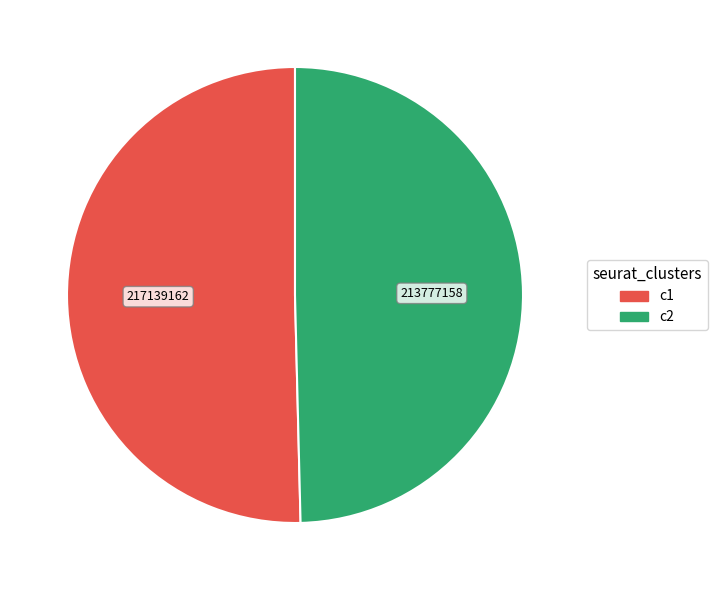

The c2 slice represents 50% of the pie. True or false?

True